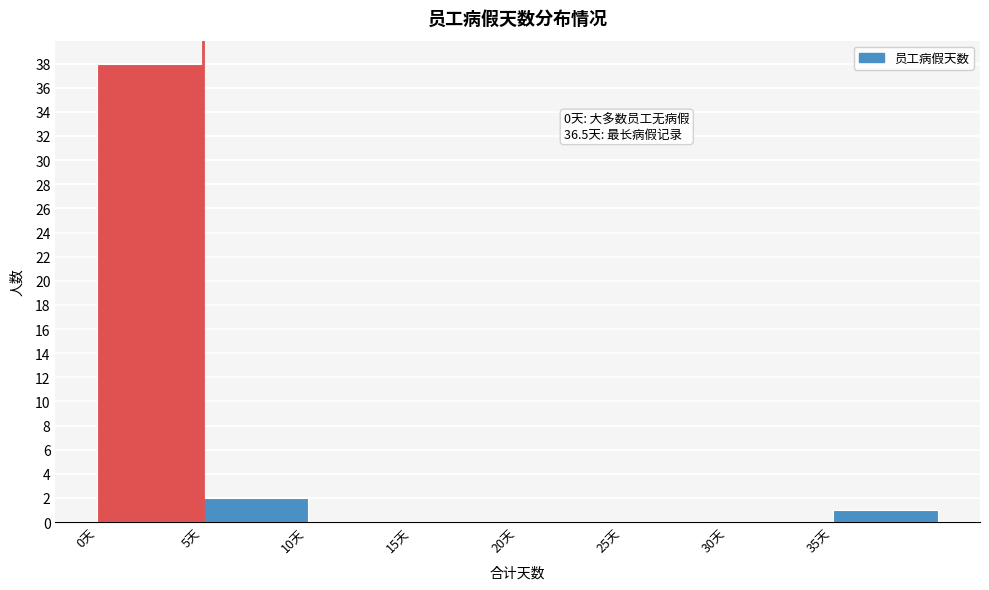

Which range on the x-axis has the tallest bar?

0 to 5